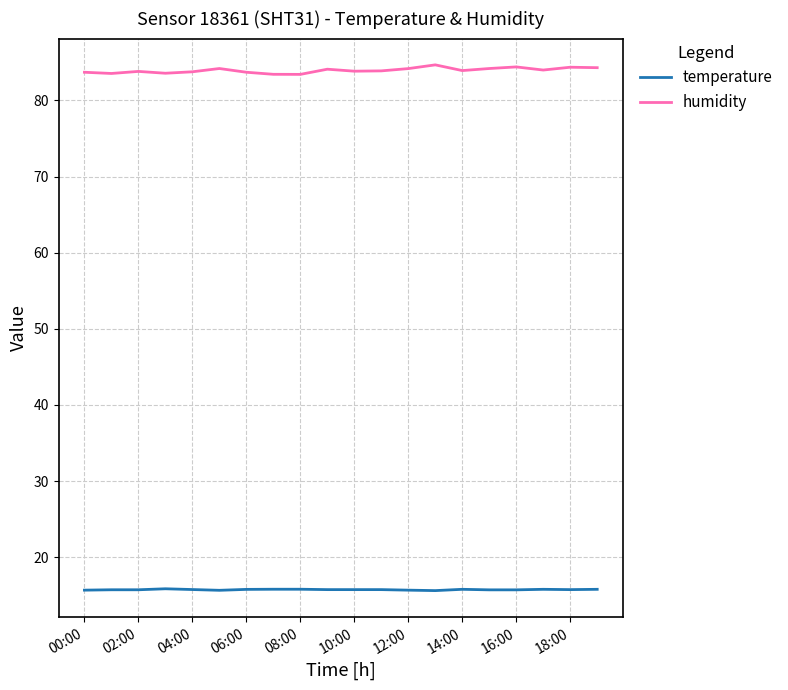

What are all the series names shown in the legend?

temperature, humidity